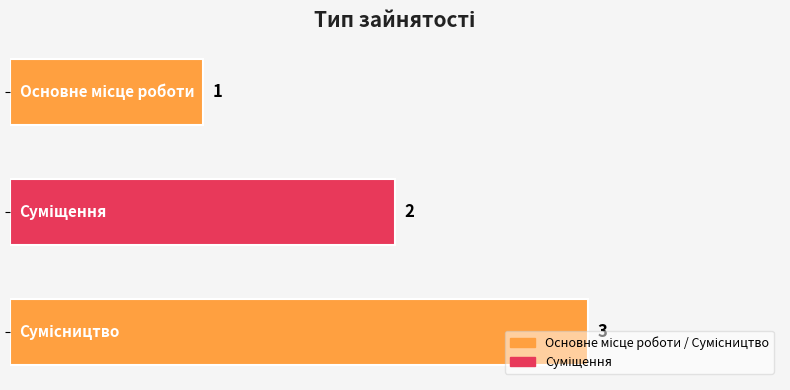

What is the greatest value displayed?

3